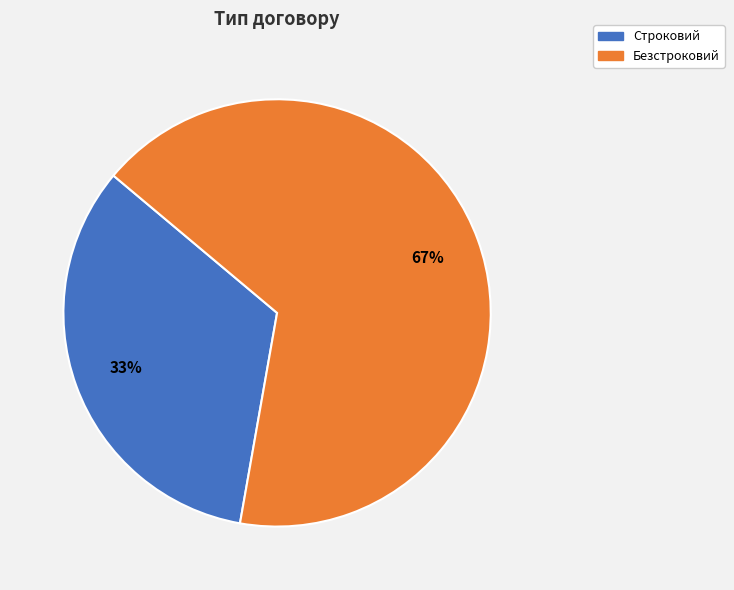

How many slices are in this pie chart?

2